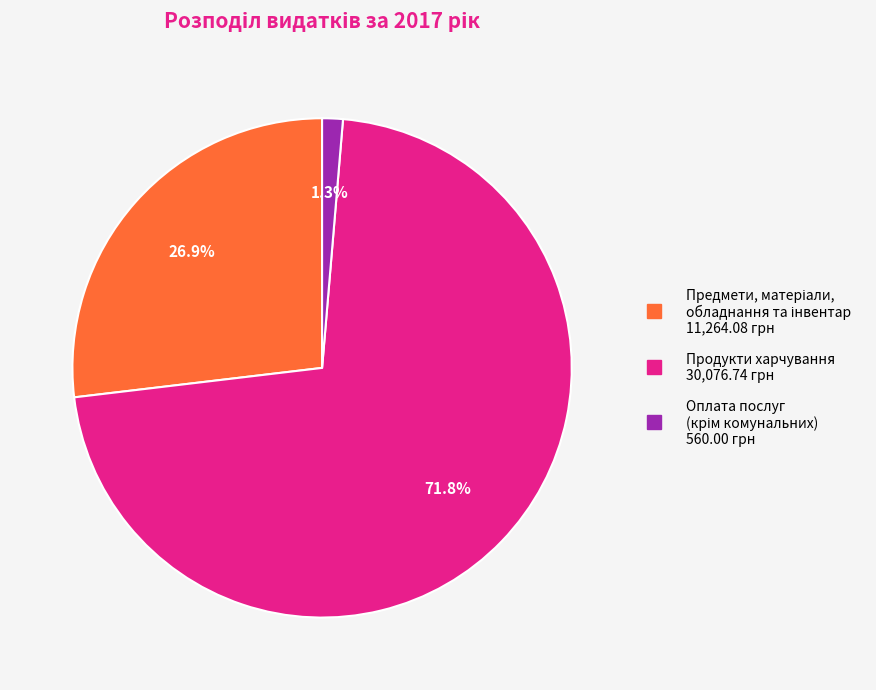

How many segments does this pie chart have?

3